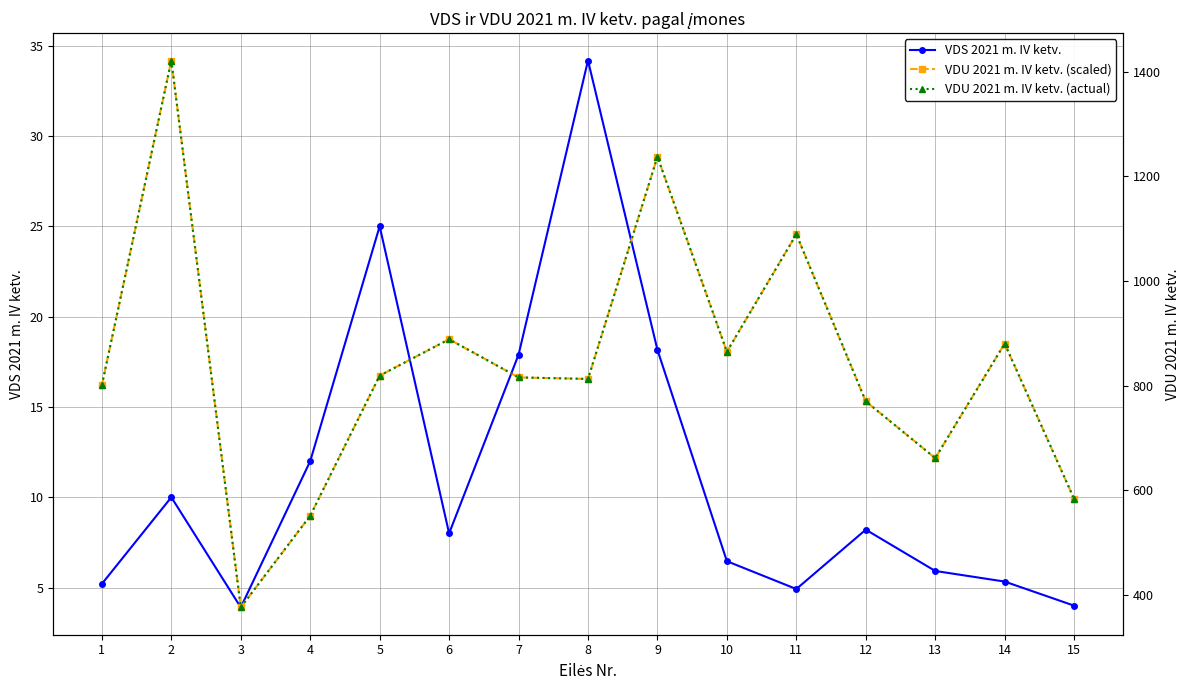

What is the difference between the VDS 2021 m. IV ketv. values at 2 and 7?

7.9